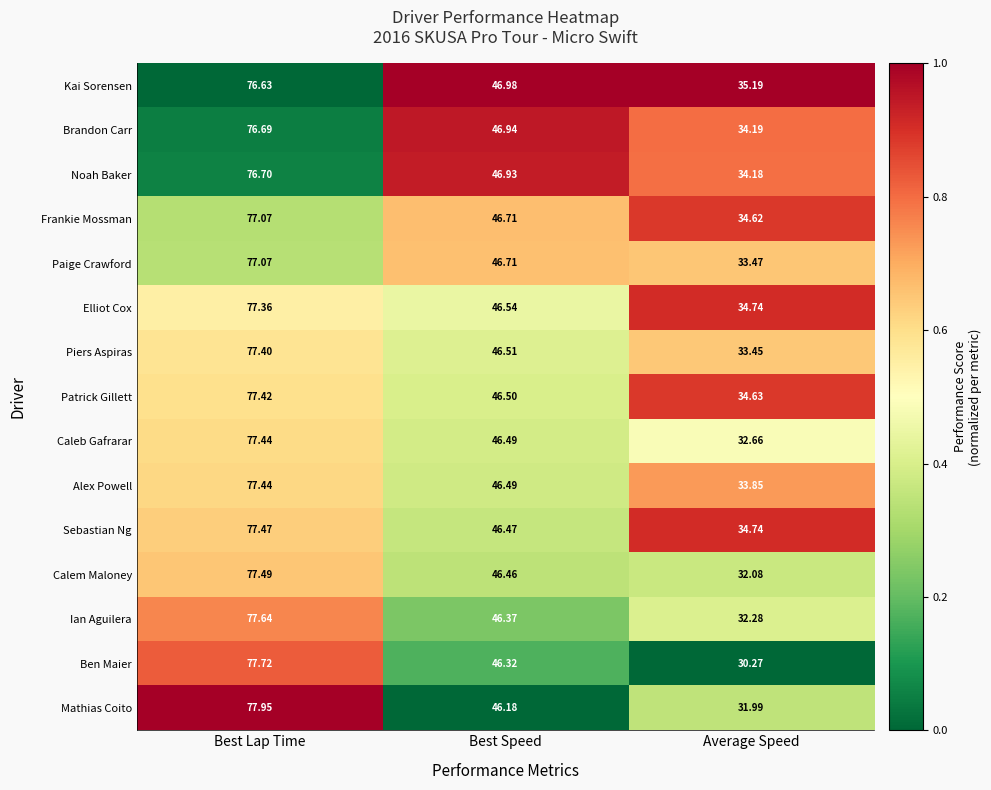

List the labels in order of Ben Maier value, largest first.

Best Lap Time, Best Speed, Average Speed